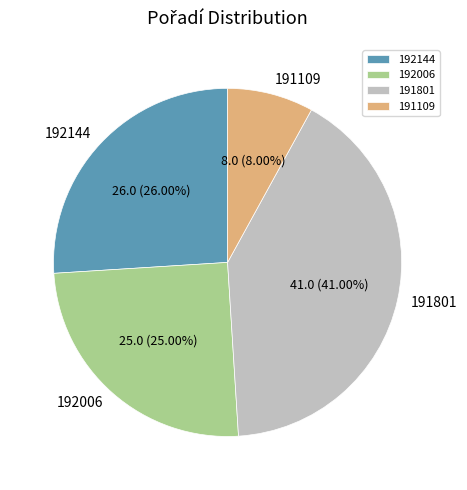

To the nearest percent, what percentage of the pie is 192006?

25%